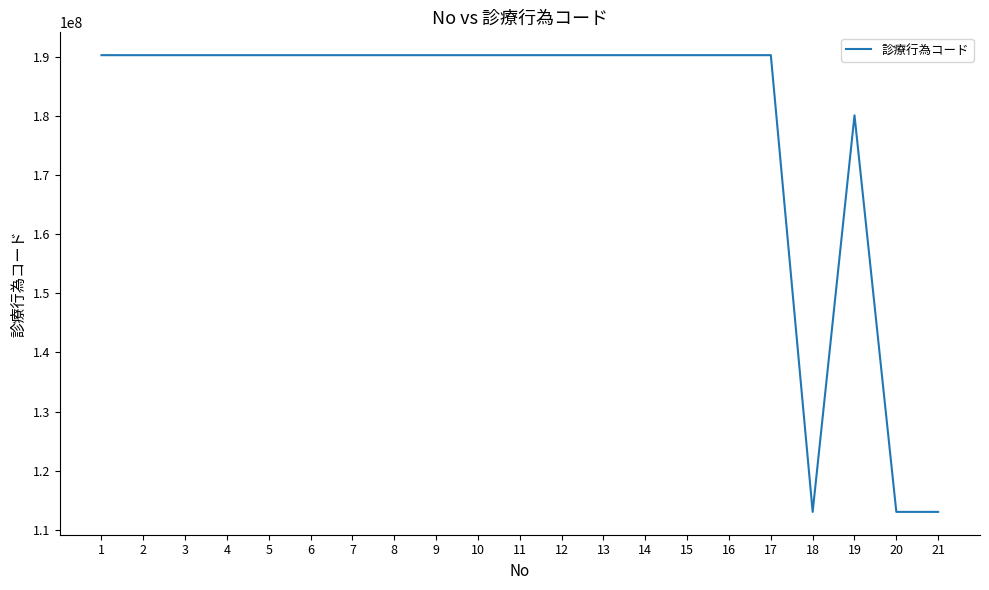

The value at 18 is 113032850. True or false?

True